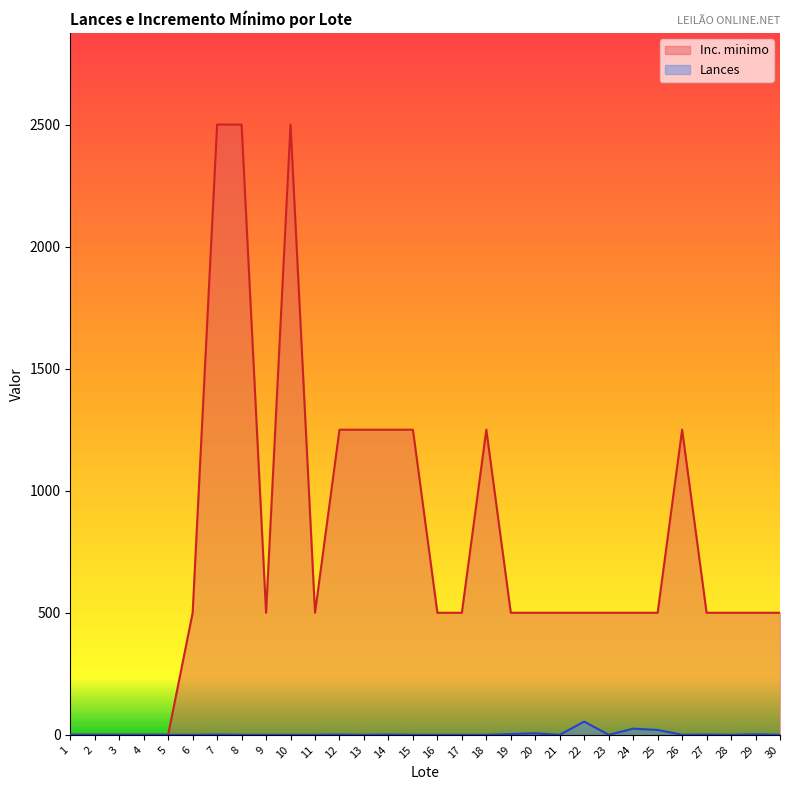

Rank the series by their average value, from lowest to highest.

Lances, Inc. minimo